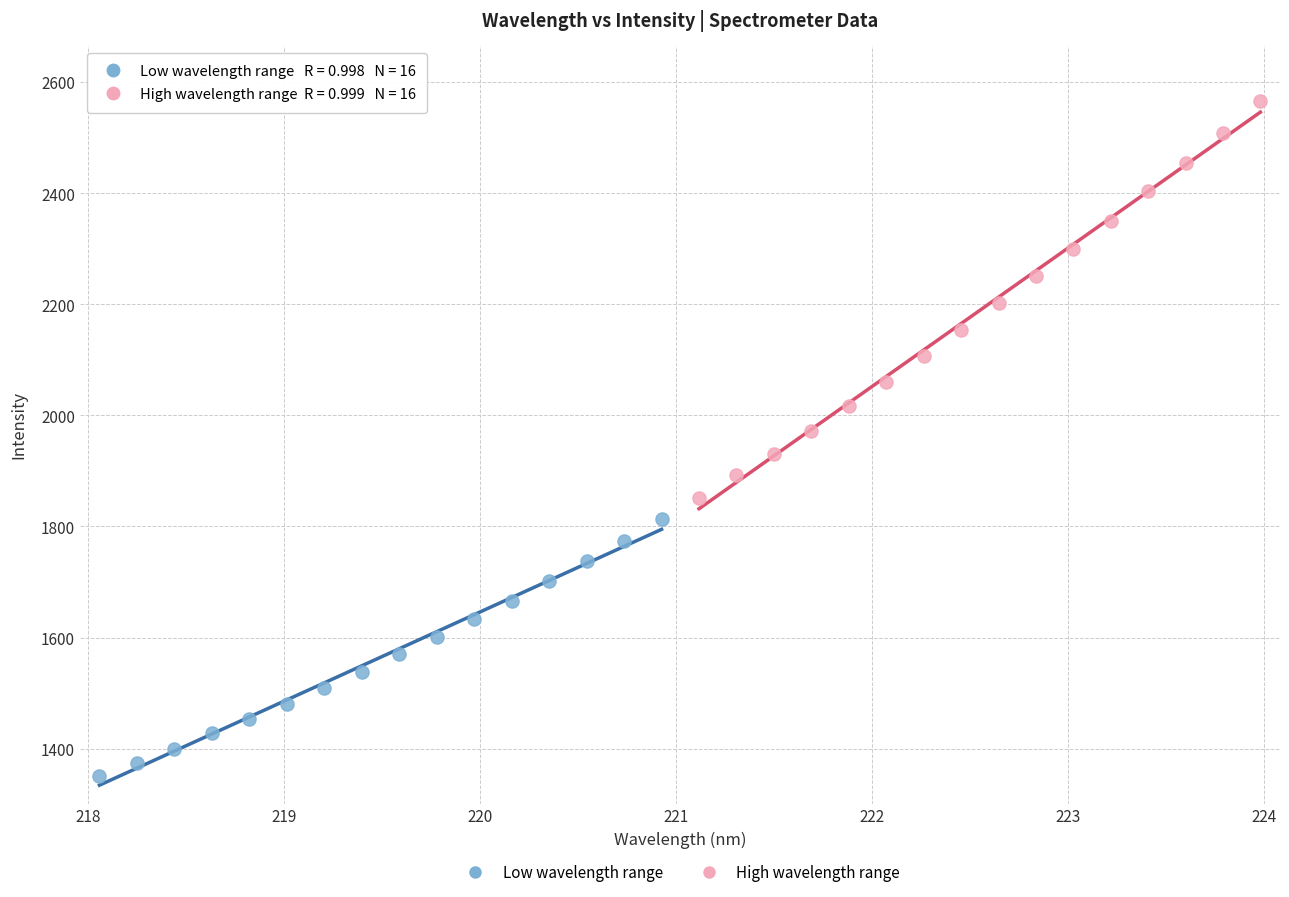

Which series has the widest spread of Y values?

High wavelength range